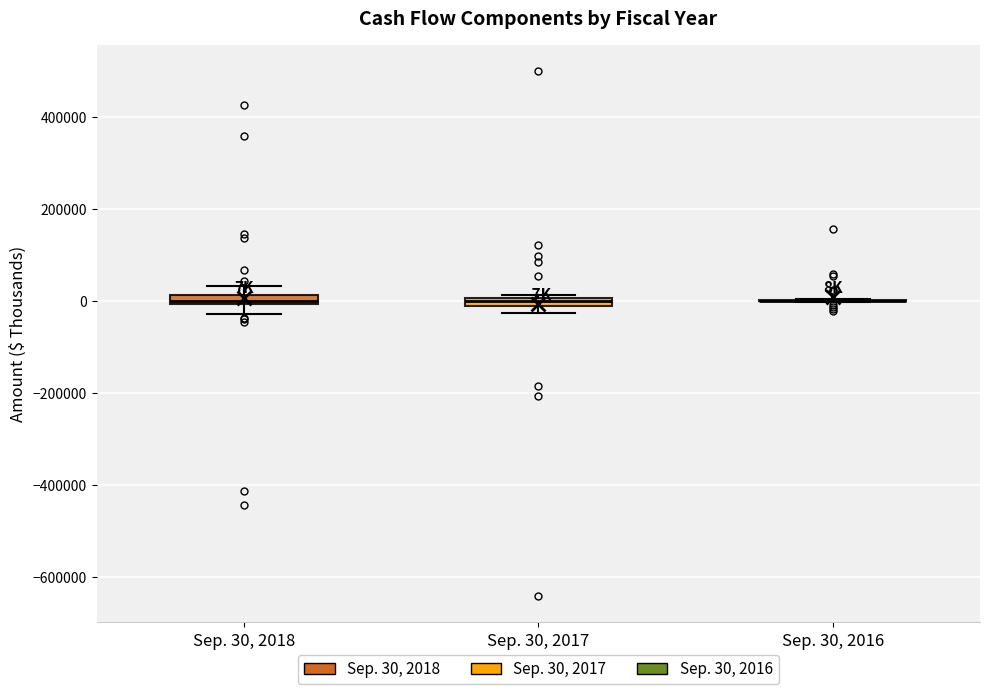

Where is the lower edge of the box for Sep. 30, 2018 on the y-axis? The values are not printed on the chart, so give them approximately, as read against the axis.

0